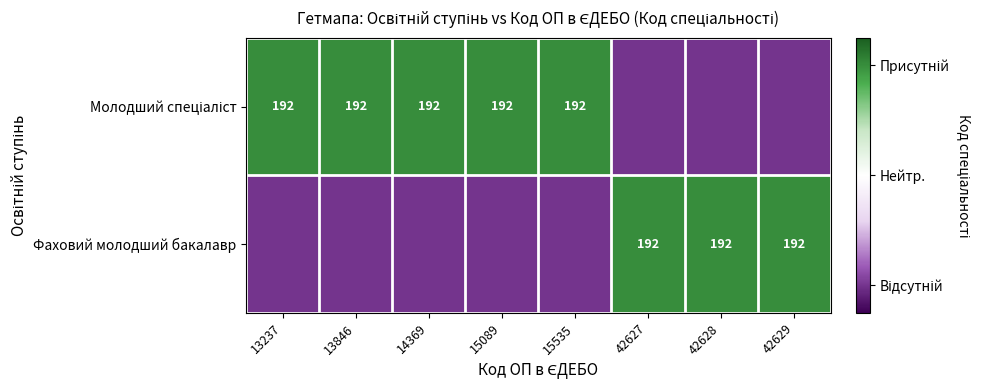

The value of Фаховий молодший бакалавр at 13846 is -0.1. True or false?

False